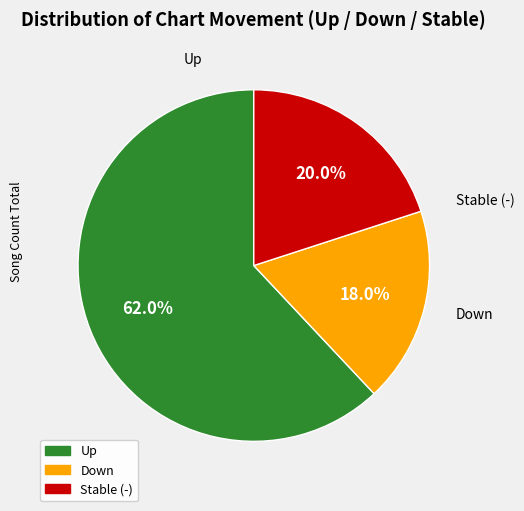

To the nearest percent, what is the average slice percentage?

33%